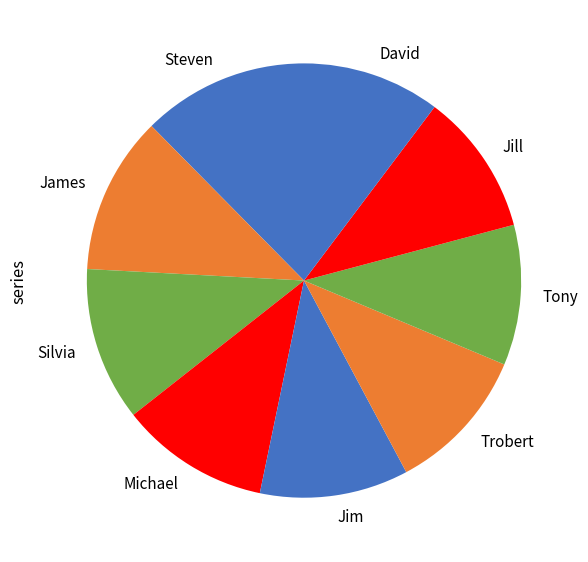

Is Michael the majority of the pie?

No